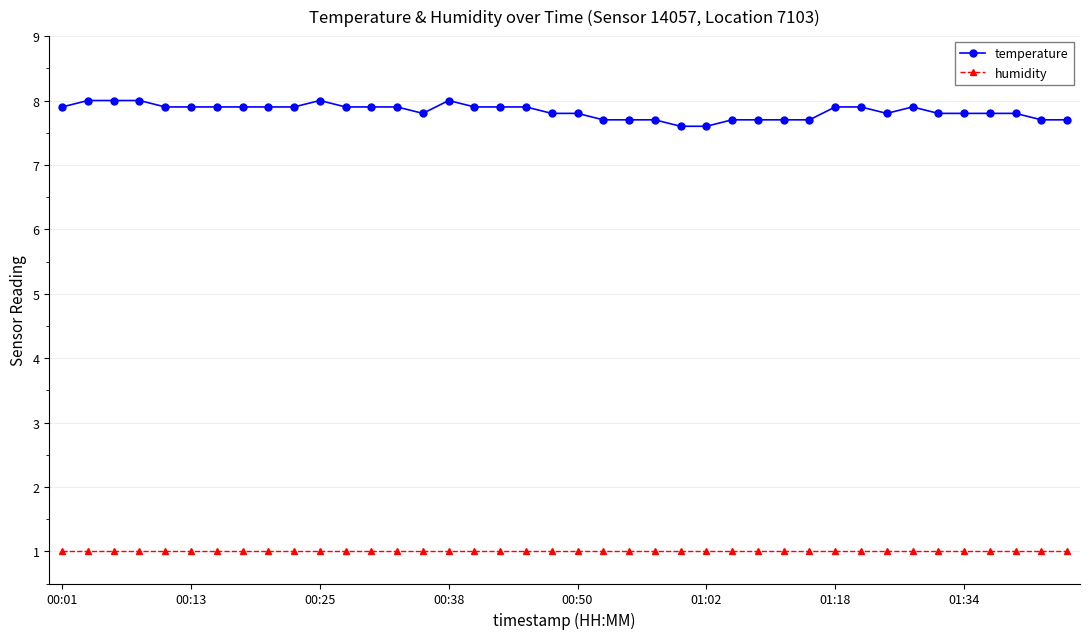

Which series has the widest spread of values?

temperature